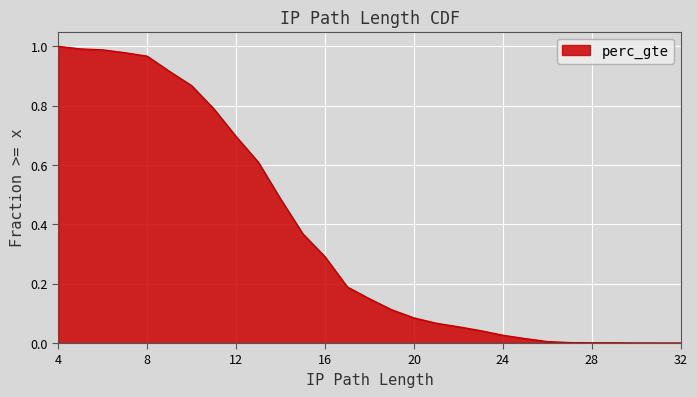

What is the average value?

0.4